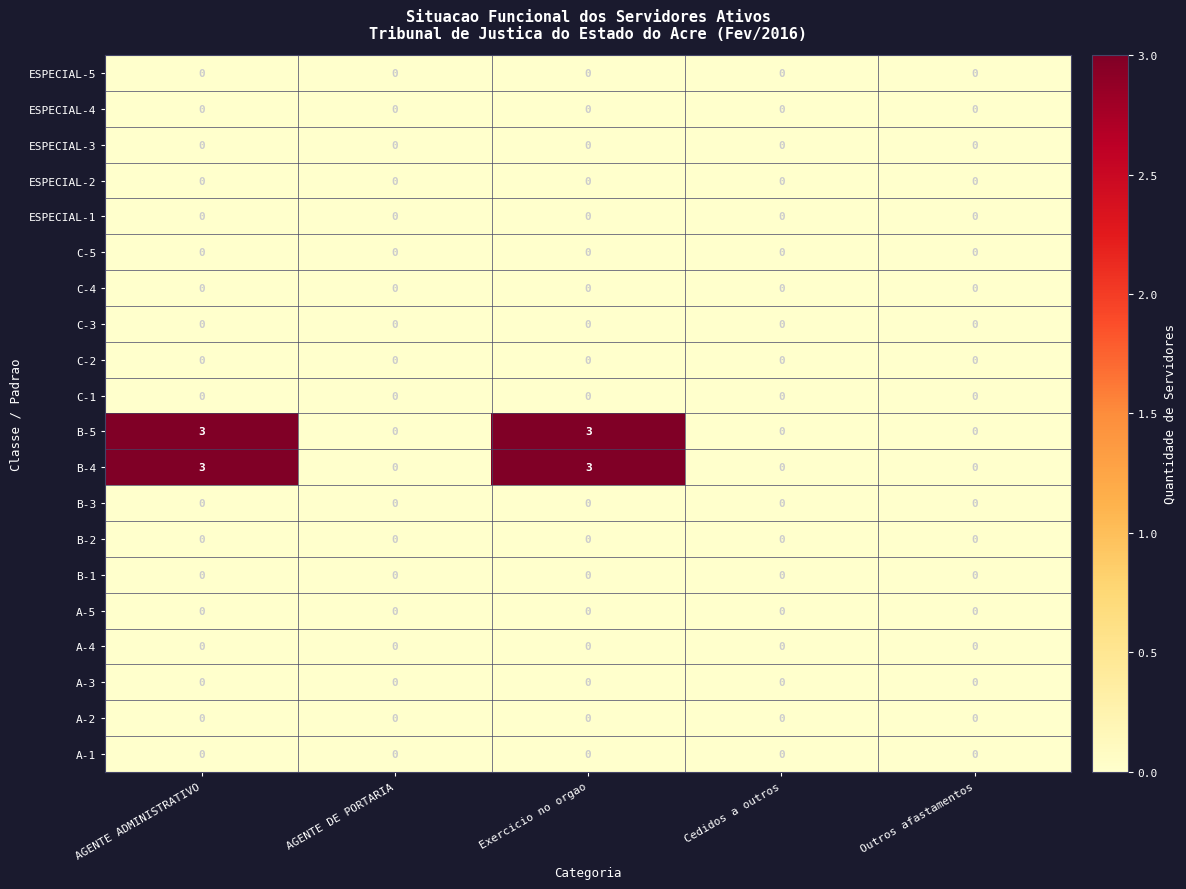

Is it true that C-2 equals 0 at AGENTE ADMINISTRATIVO?

True